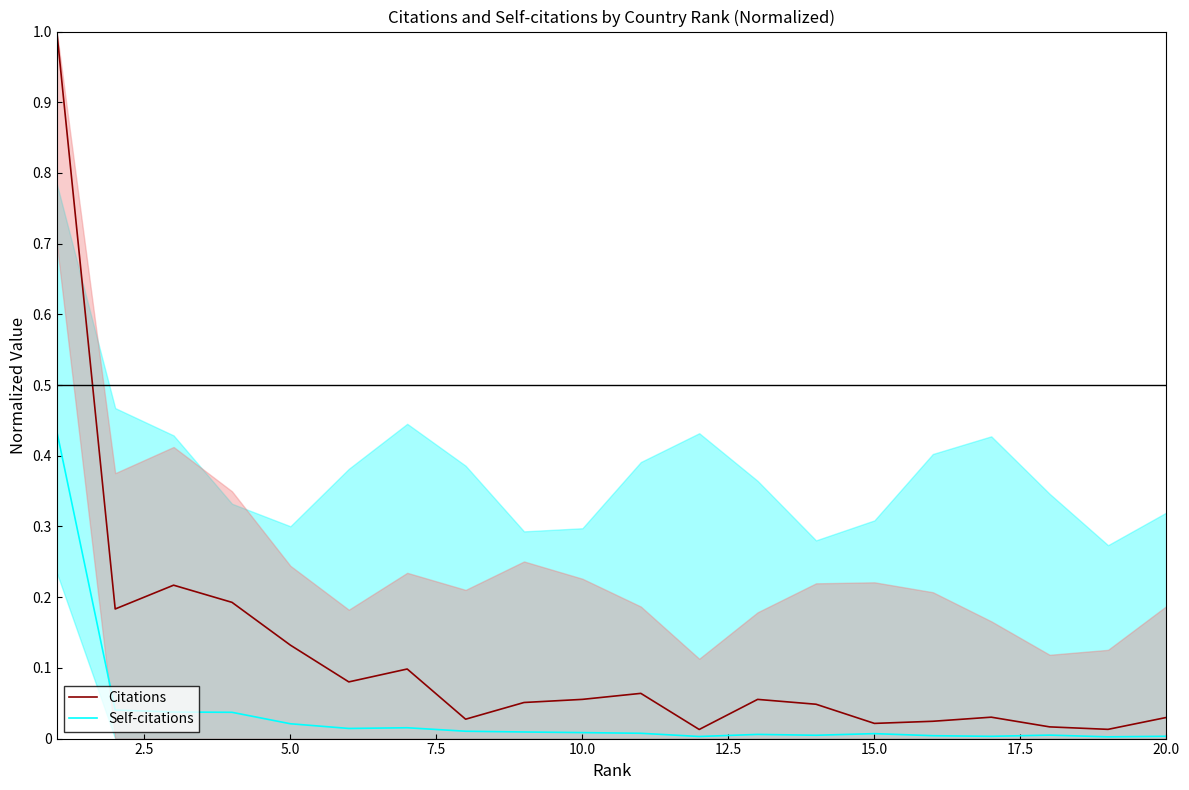

What are all the series names shown in the legend?

Citations, Self-citations